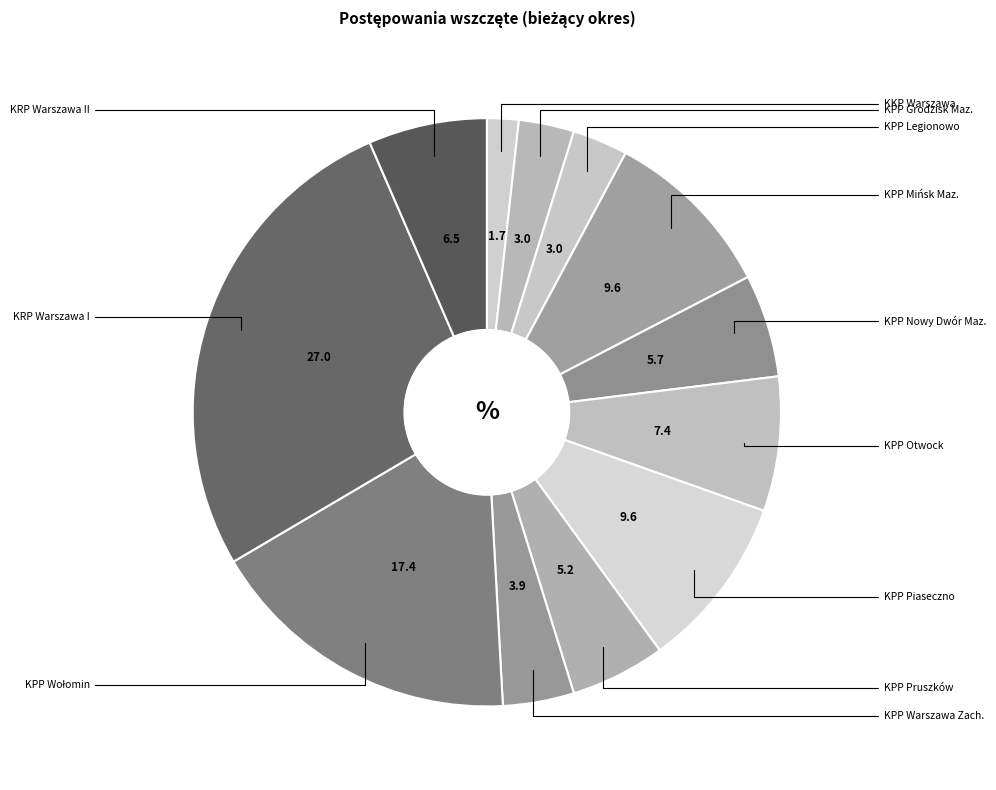

To the nearest percent, what is the difference between the largest and smallest slice percentages?

25%